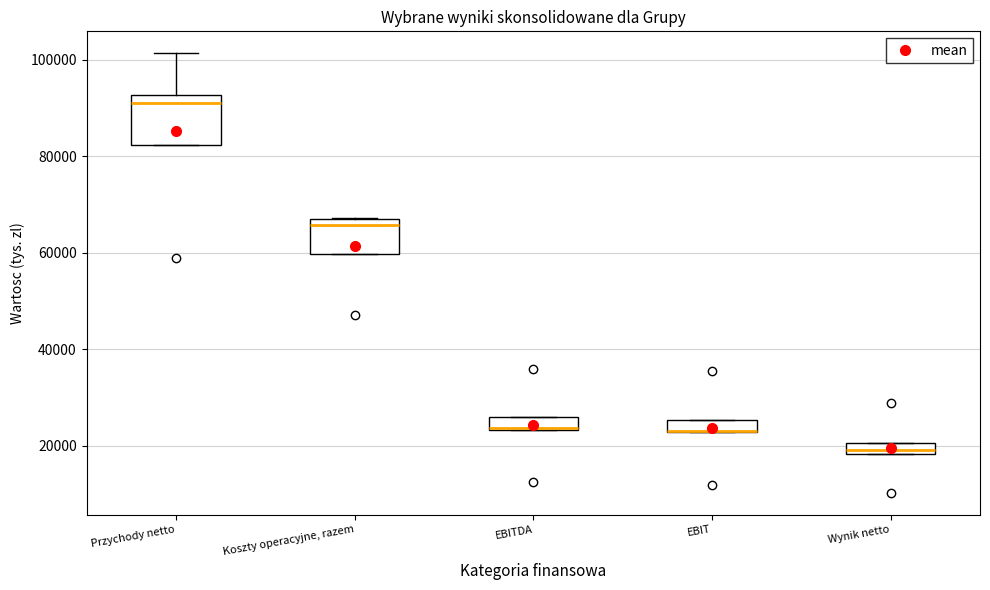

Where is the lower edge of the box for EBIT on the y-axis? The values are not printed on the chart, so give them approximately, as read against the axis.

22000